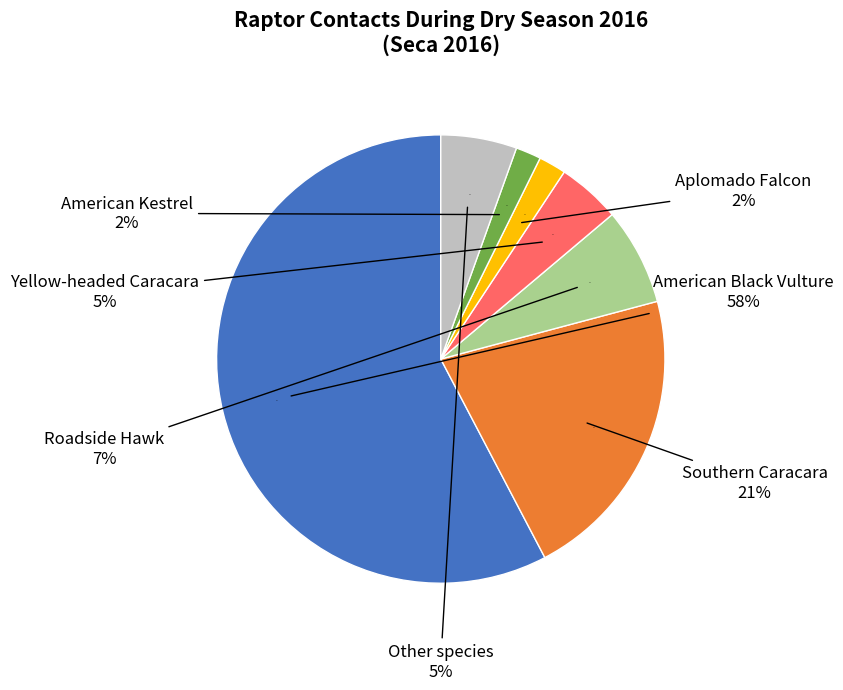

Is there any slice that represents more than half of the pie?

Yes